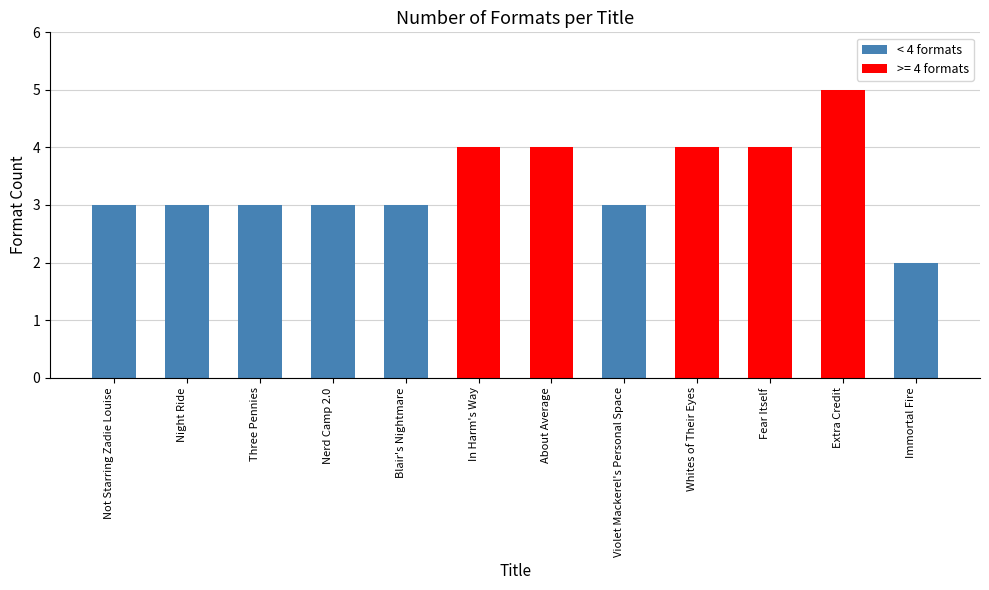

What is the label of the 6th bar from the right?

About Average